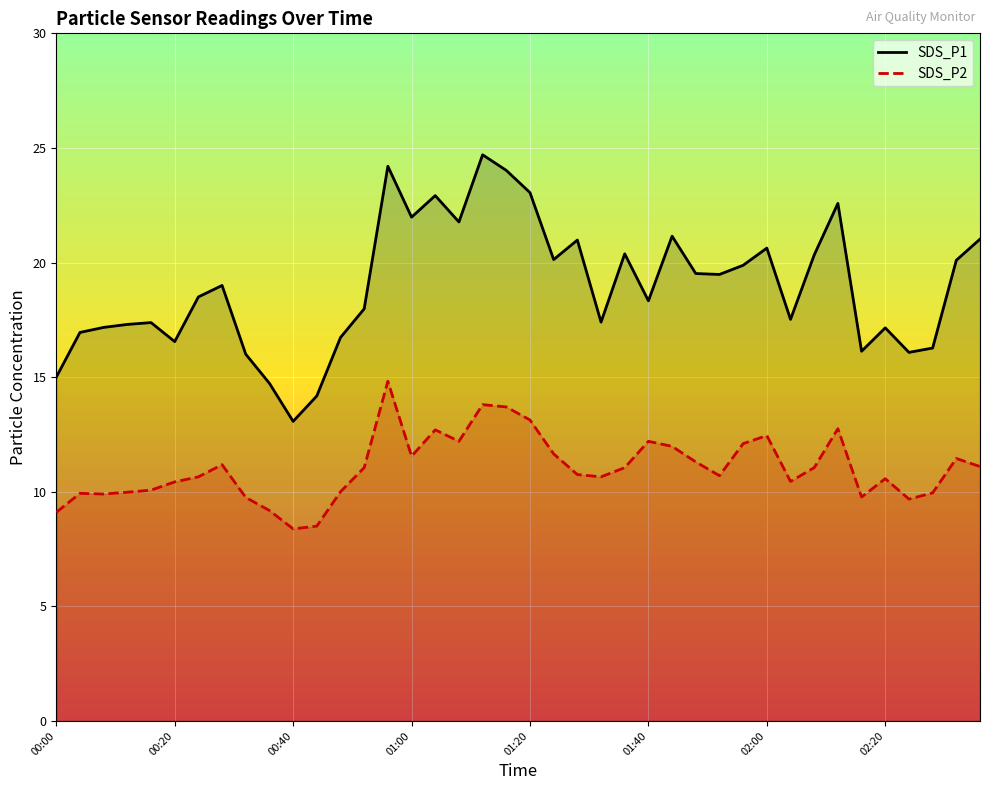

Which series has the largest total across all categories?

SDS_P1